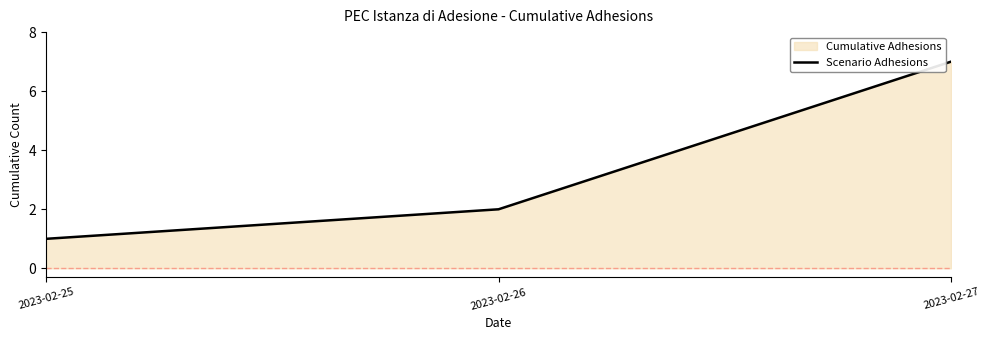

How many values are between 1 and 7?

3